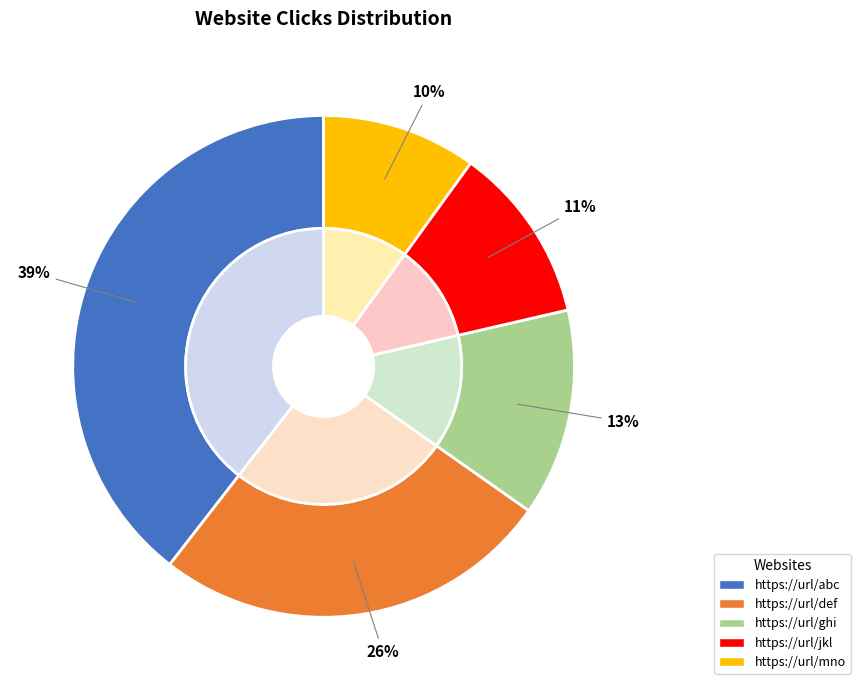

To the nearest percent, what is the combined percentage of https://url/ghi and https://url/abc?

53%